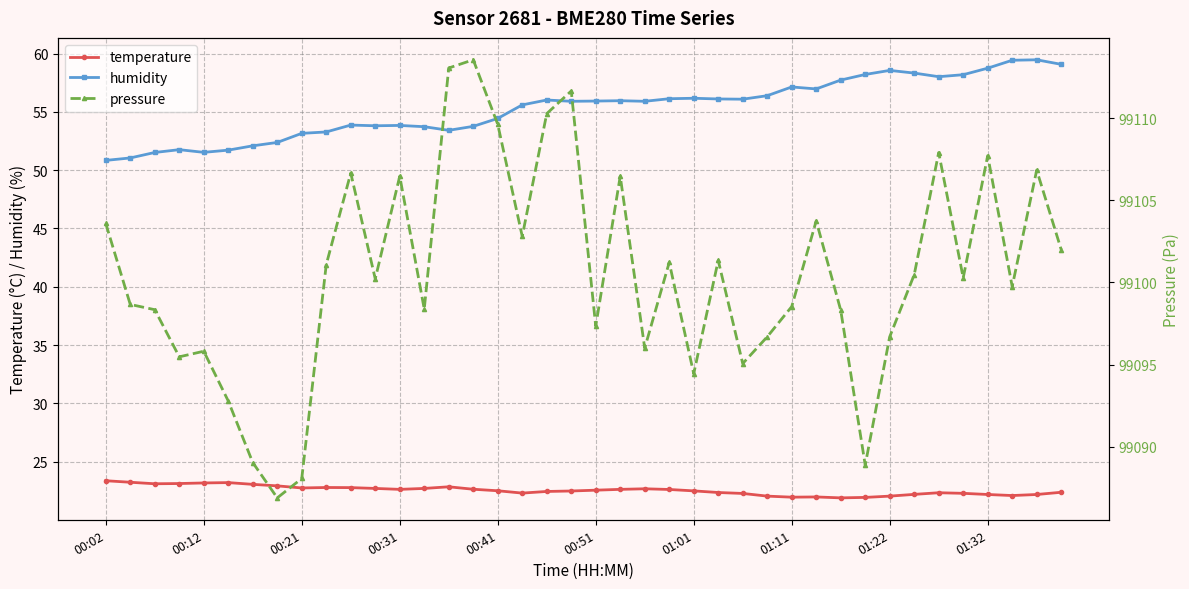

Reading left to right, what are all the values shown in this chart?

temperature: 23.4	23.2	23.1	23.1	23.2	23.2	23.1	22.9	22.7	22.8	22.8	22.7	22.6	22.7	22.8	22.6	22.5	22.3	22.4	22.5	22.6	22.6	22.7	22.6	22.5	22.4	22.3	22.0	21.9	22.0	21.9	21.9	22.0	22.2	22.3	22.3	22.2	22.1	22.2	22.4
humidity: 50.8	51.0	51.5	51.8	51.5	51.7	52.1	52.4	53.2	53.3	53.9	53.8	53.8	53.7	53.4	53.8	54.4	55.6	56.0	55.9	55.9	56.0	55.9	56.1	56.2	56.1	56.1	56.4	57.1	57.0	57.7	58.2	58.6	58.3	58.0	58.2	58.8	59.4	59.5	59.1
pressure: 99103.6	99098.7	99098.3	99095.5	99095.8	99092.8	99089.0	99086.9	99088.1	99101.1	99106.7	99100.2	99106.5	99098.4	99113.1	99113.6	99109.6	99102.8	99110.3	99111.7	99097.3	99106.5	99096.0	99101.2	99094.4	99101.3	99095.1	99096.7	99098.5	99103.8	99098.3	99088.9	99096.7	99100.5	99107.9	99100.3	99107.7	99099.8	99106.8	99102.0